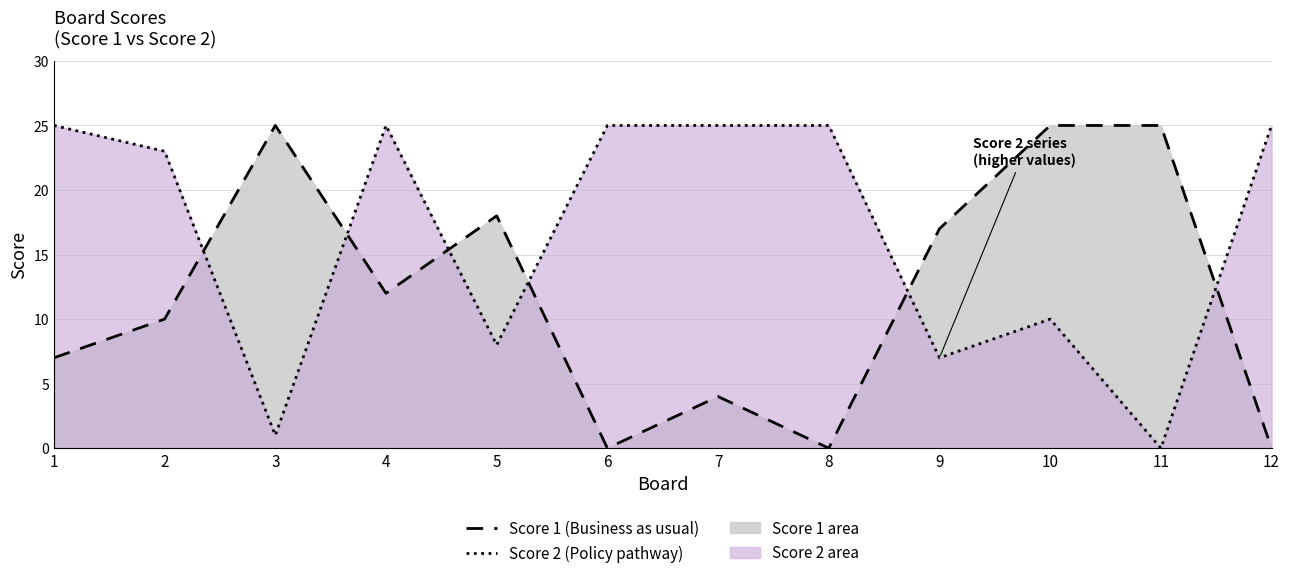

List the series in order of their overall mean, lowest first.

Score 1 (line), Score 2 (line)